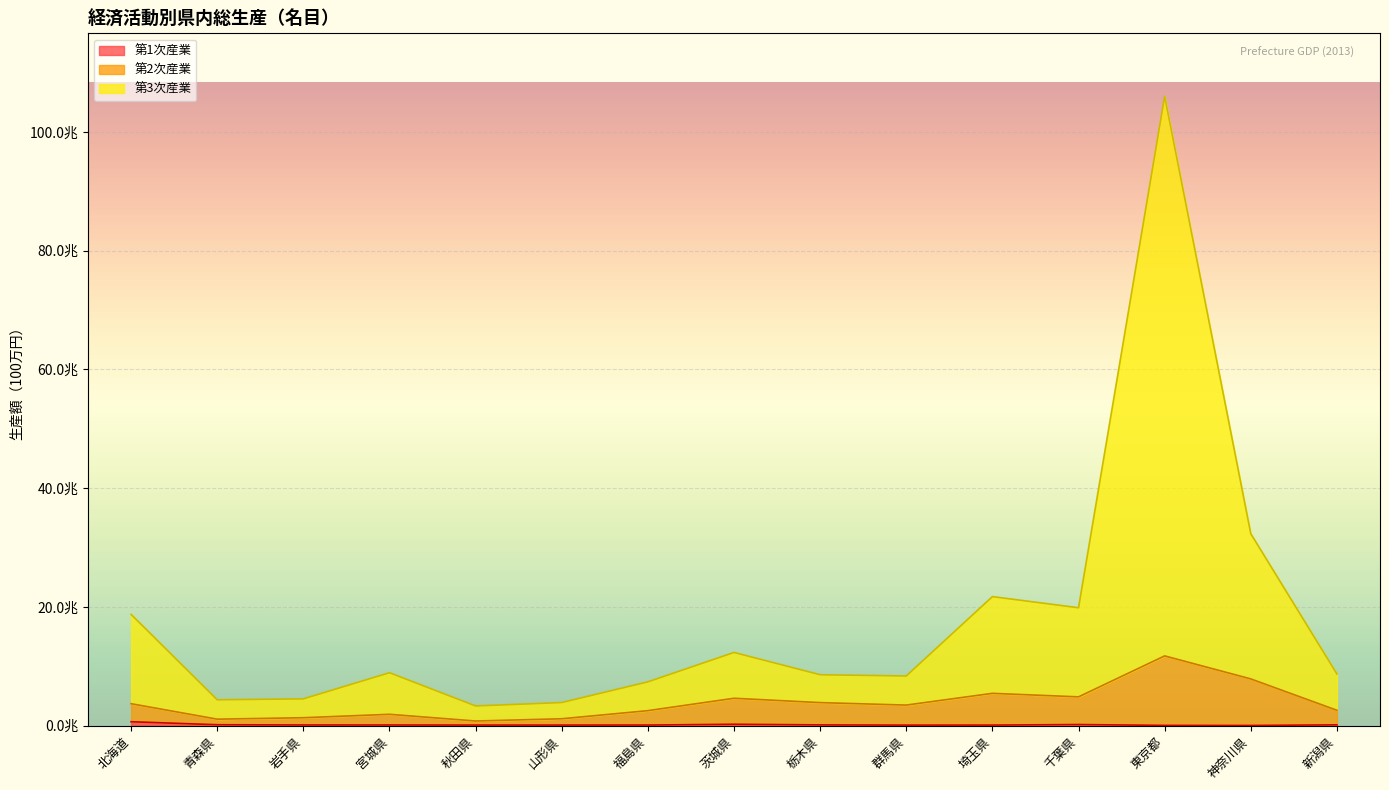

True or false: 第3次産業 has more than 1 points higher than both neighbors.

True